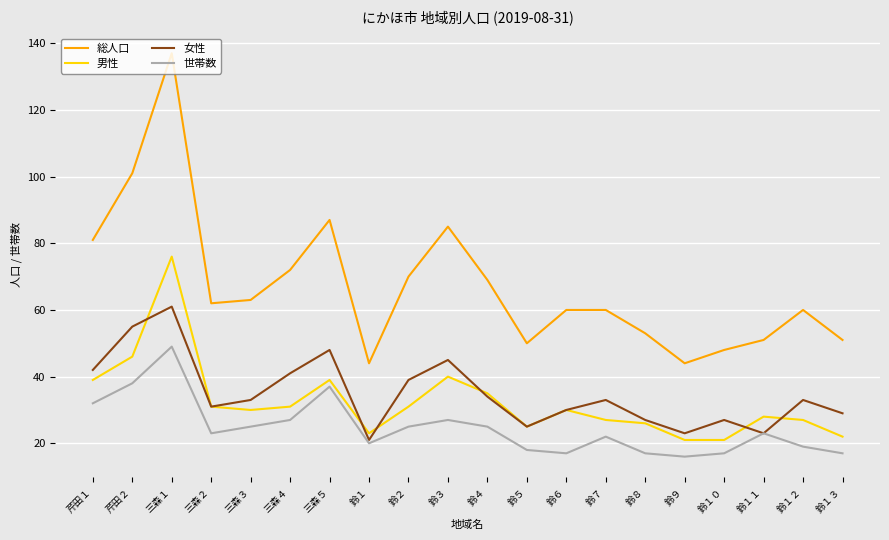

Which series has the widest spread of values?

総人口